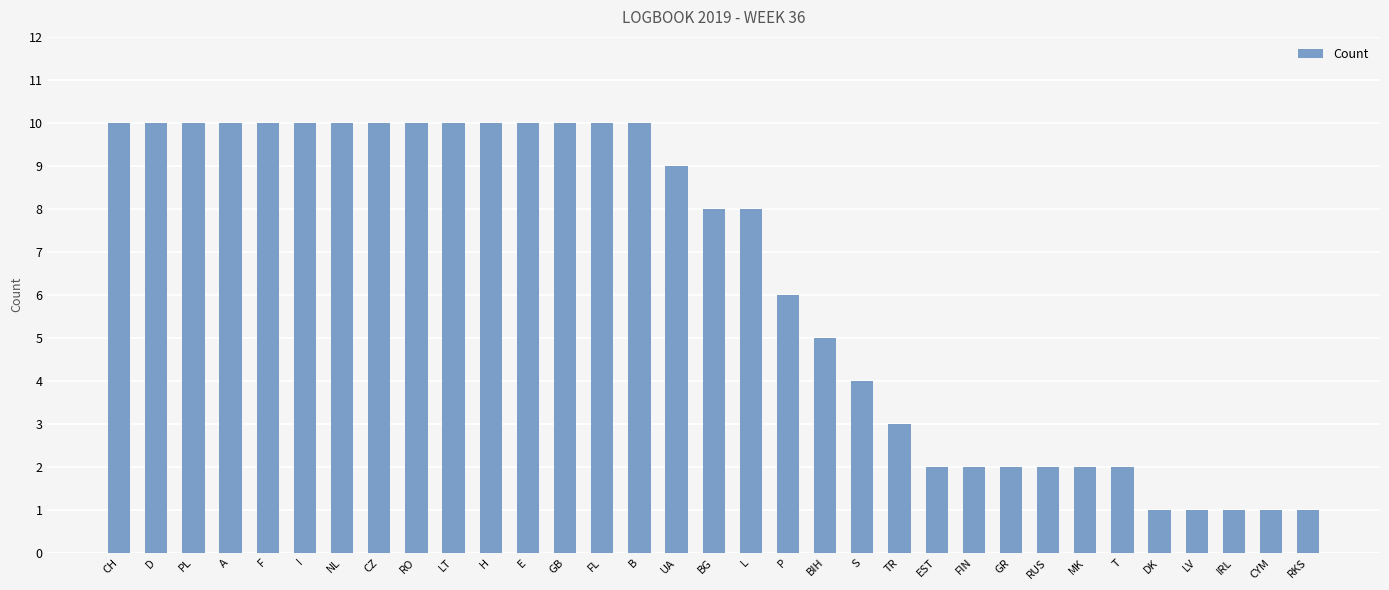

What is the greatest value displayed?

10